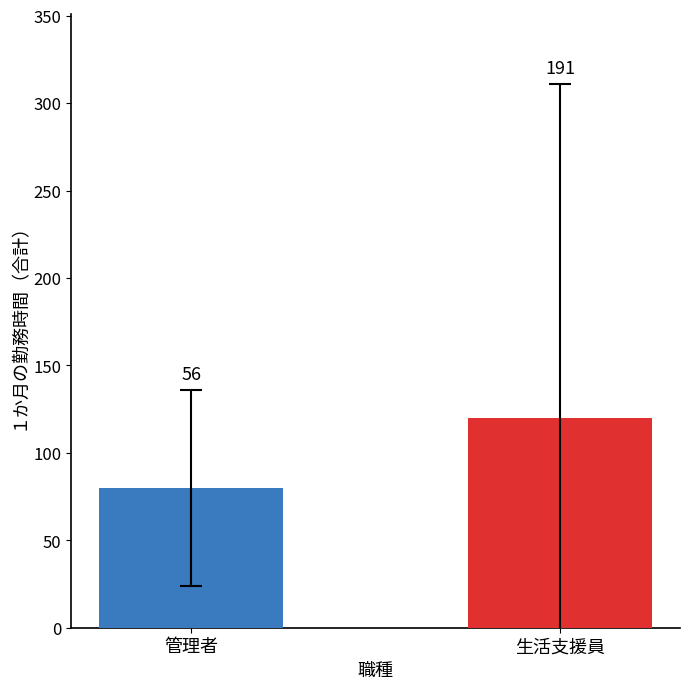

How many bars are there in total?

2